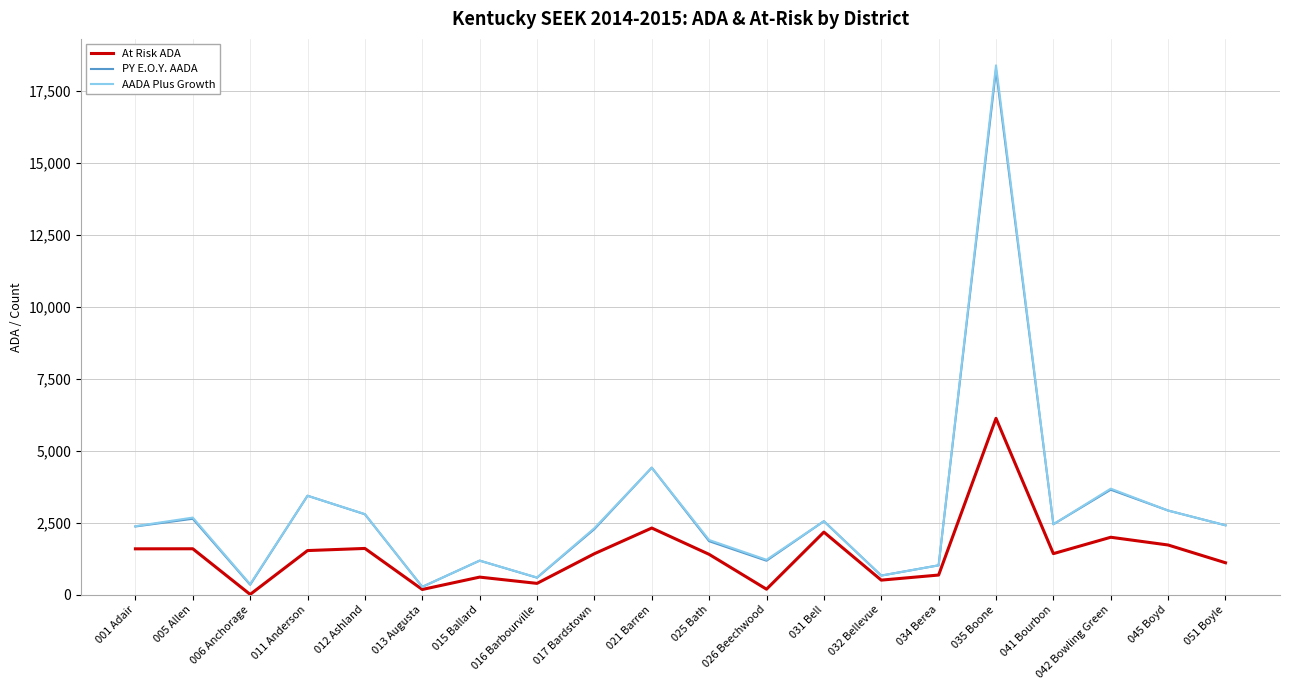

At which label is PY E.O.Y. AADA closest to 9252?

021 Barren